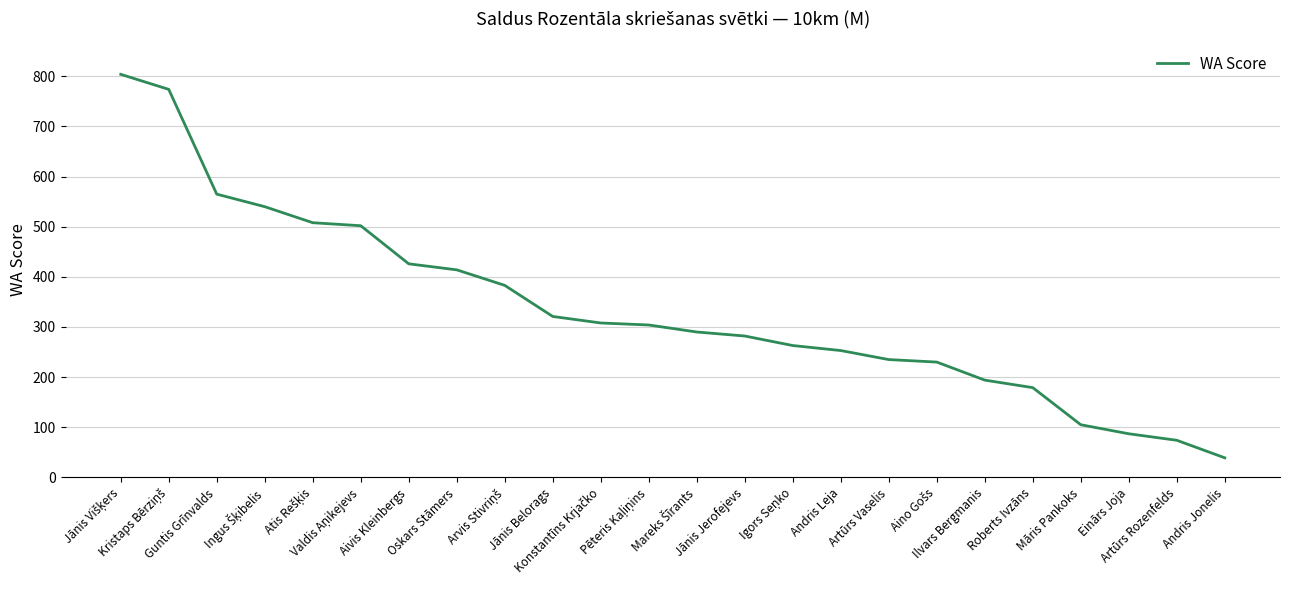

What is the minimum value shown in the chart?

39